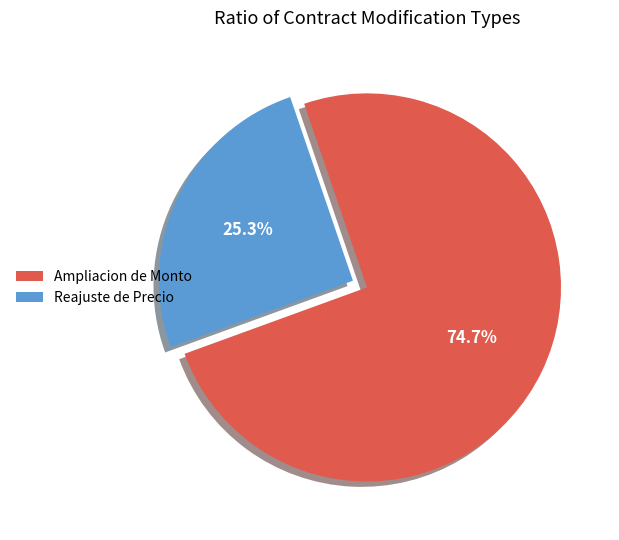

Which has a higher value, Reajuste de Precio or Ampliacion de Monto?

Ampliacion de Monto